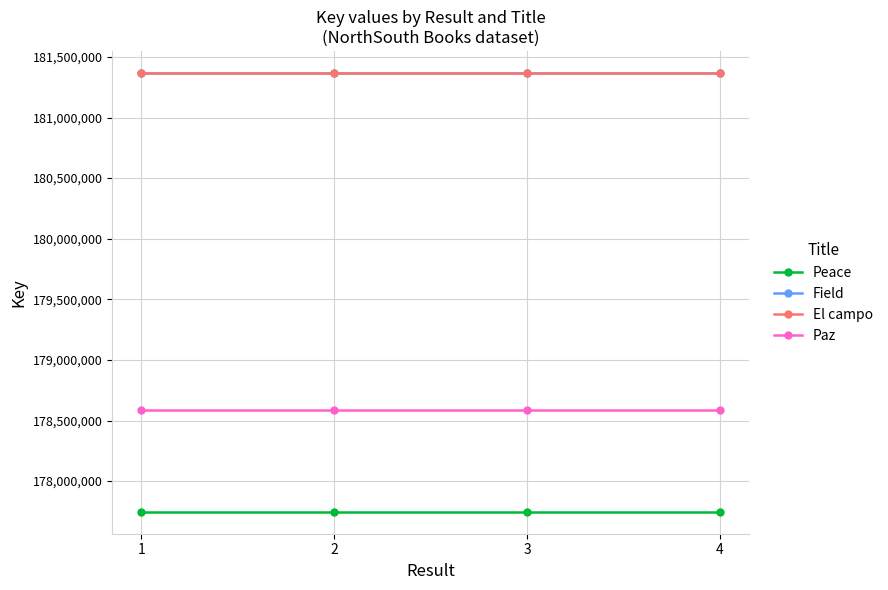

How many lines are shown in the chart?

4